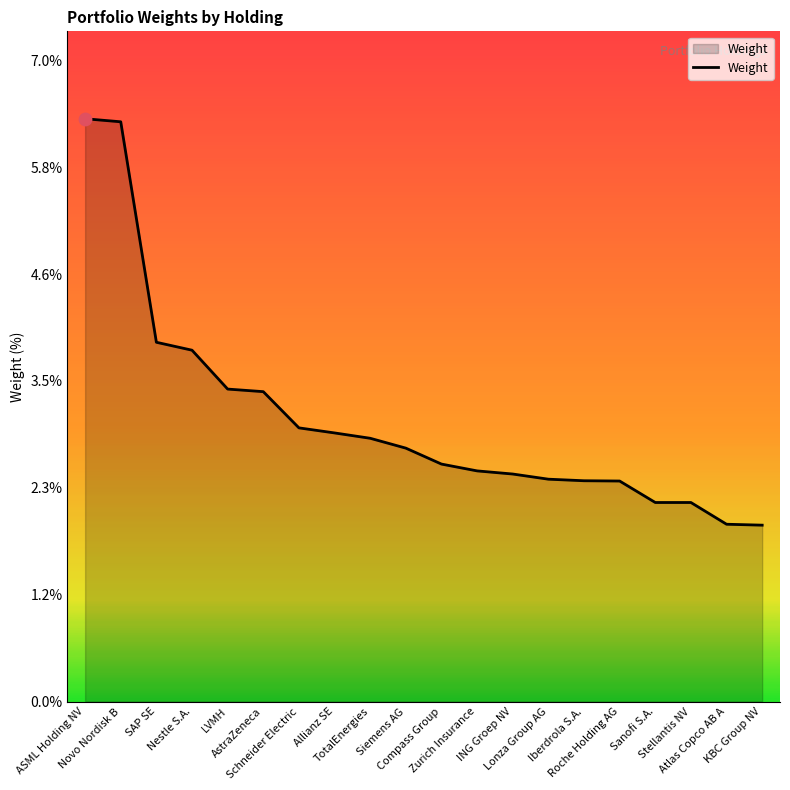

What is the change in value from Roche Holding AG to Stellantis NV?

-0.2